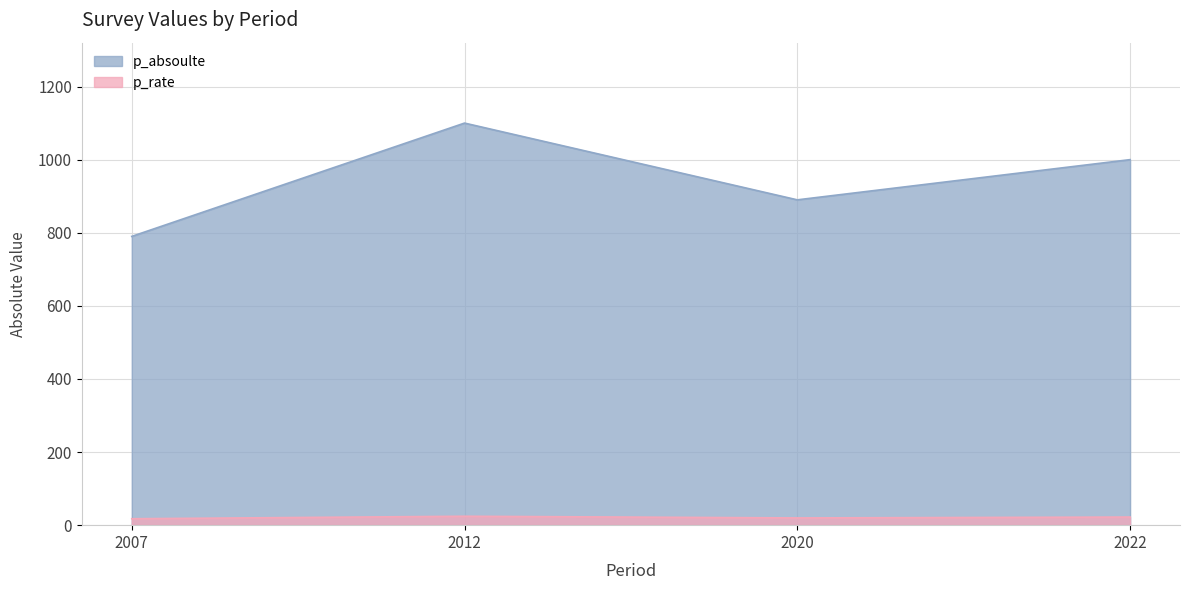

Rank the series by their maximum value, from highest to lowest.

p_absoulte, p_rate